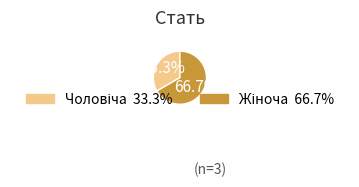

How many slices are in this pie chart?

2